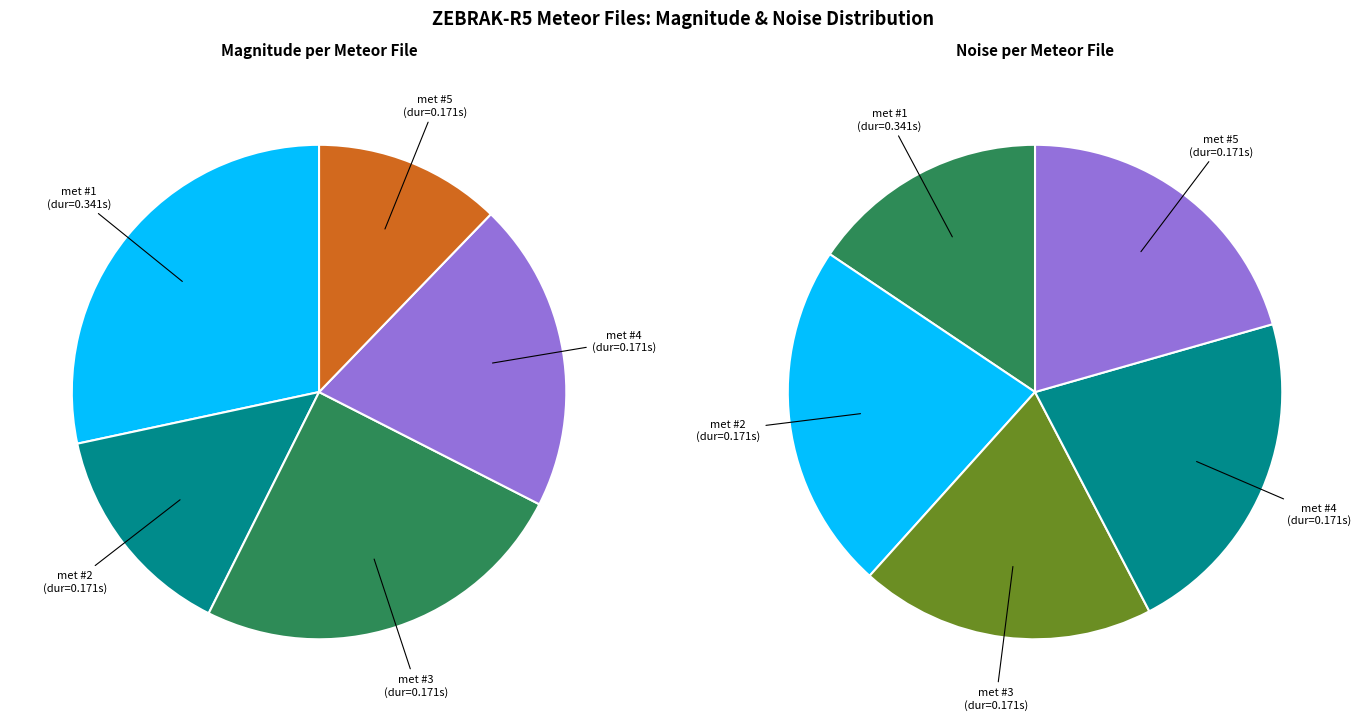

Rank the categories by value from lowest to highest.

0.170667, 0.170667, 0.170667, 0.170667, 0.341333